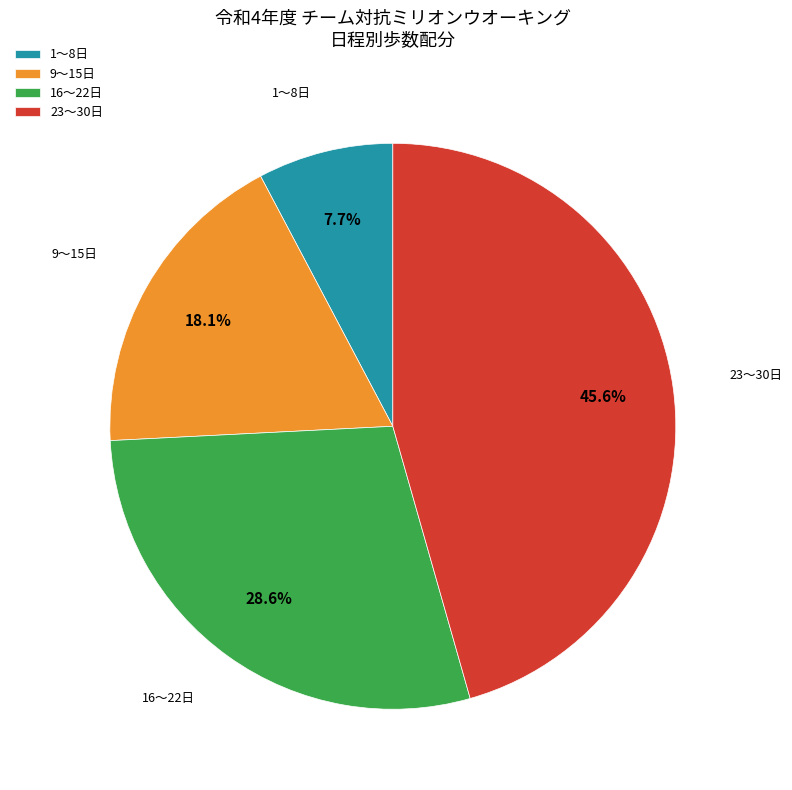

How many segments does this pie chart have?

4